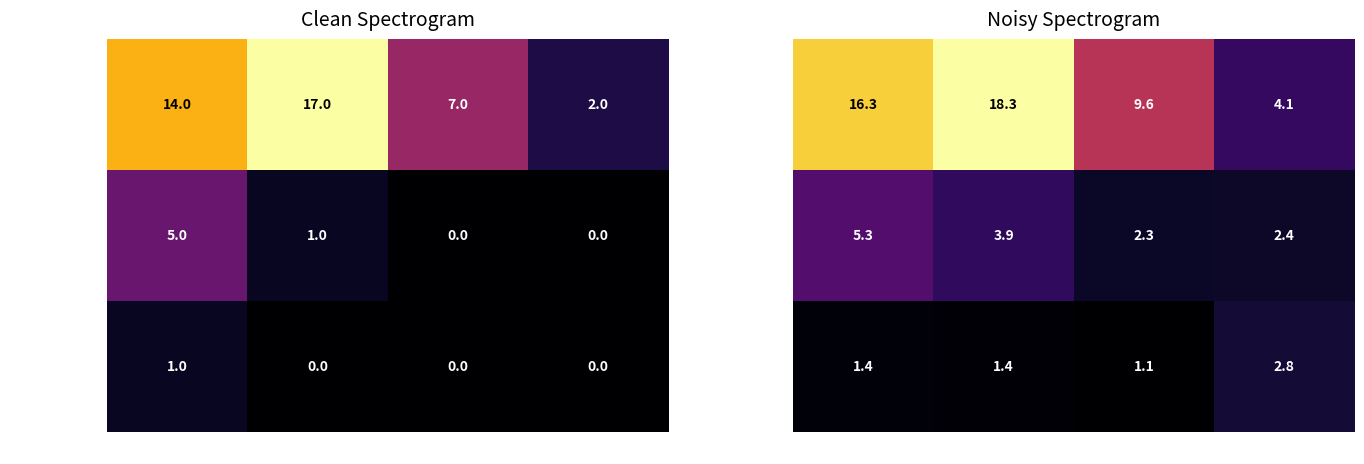

What value does the journal series have at Q1?

16.3